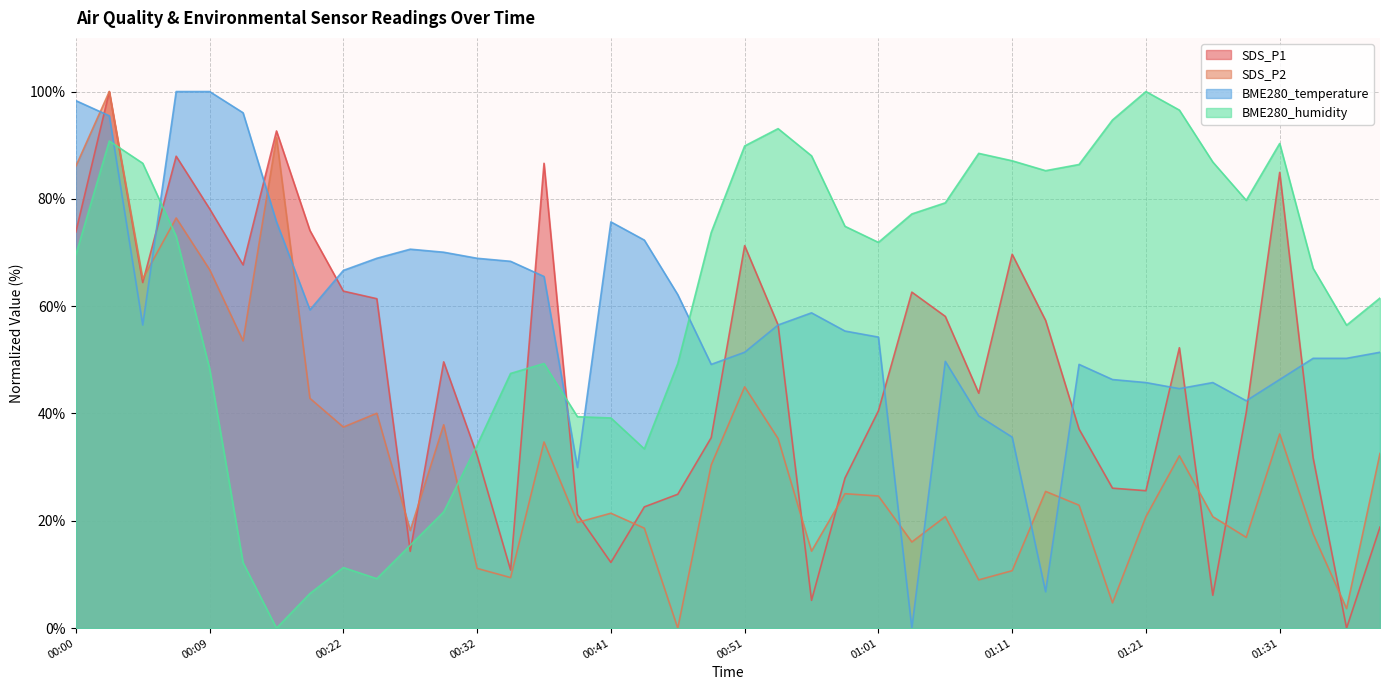

How many lines are shown in the chart?

4